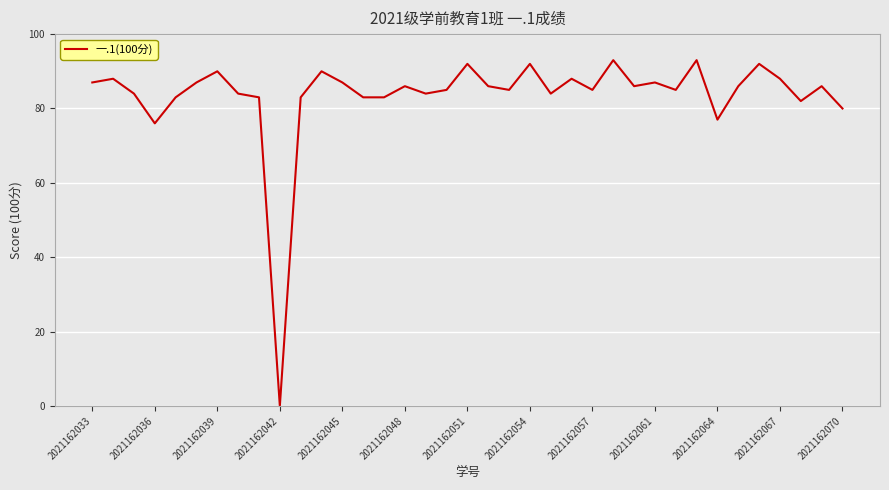

What is the maximum value shown in the chart?

93